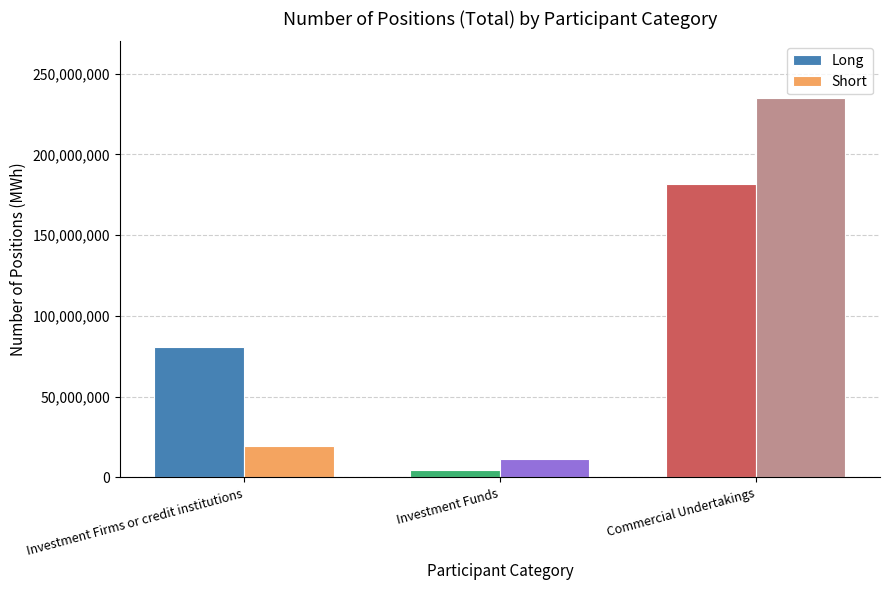

How many bars are there in total?

6